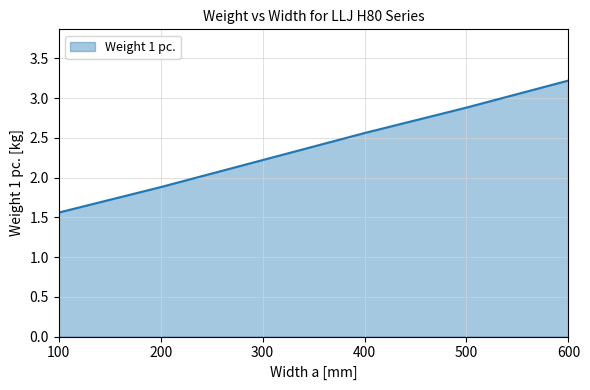

What is the greatest value displayed?

3.2